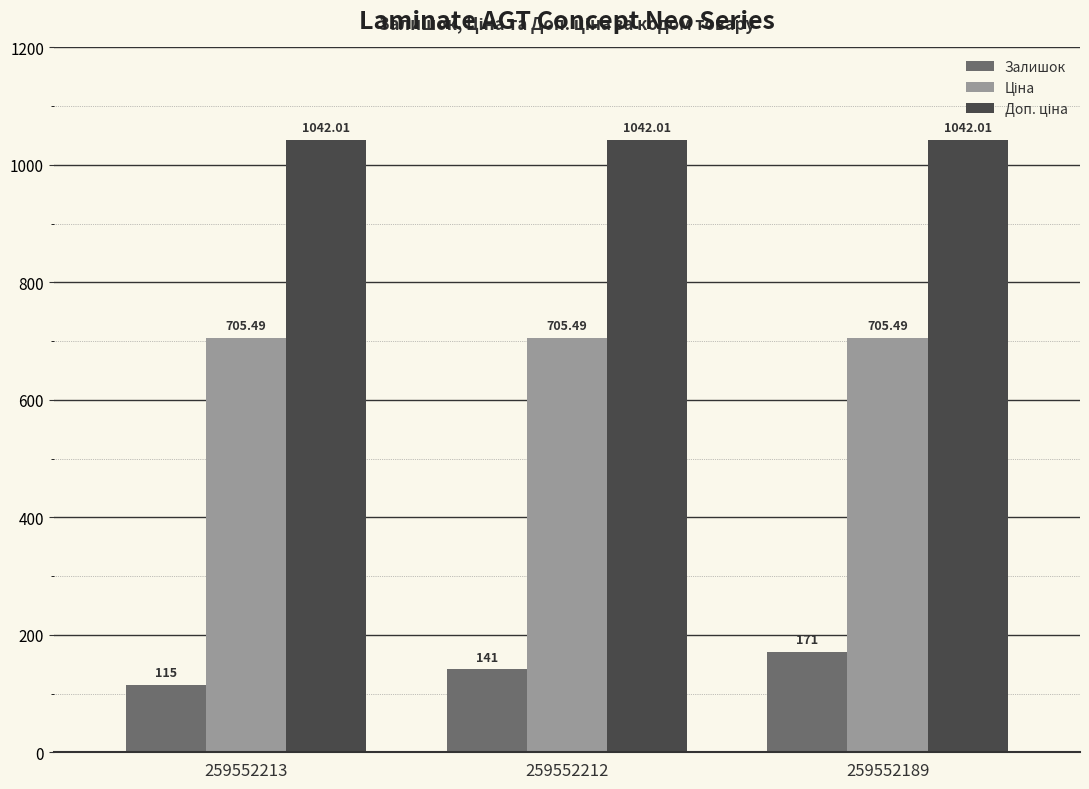

What is the average value of the Залишок series?

142.3